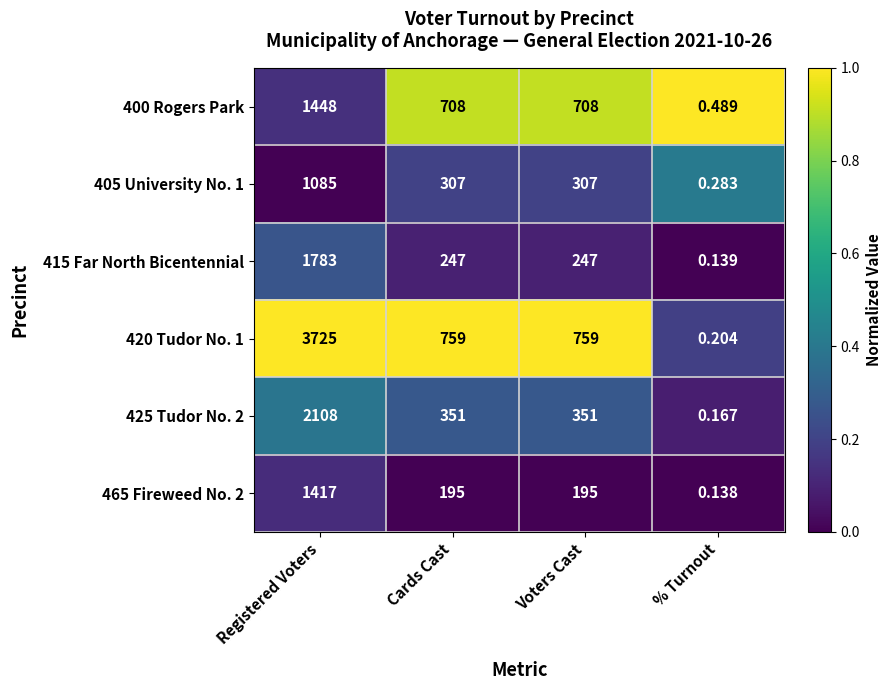

List the series in order of their peak value, lowest first.

405 University No. 1, 465 Fireweed No. 2, 400 Rogers Park, 415 Far North Bicentennial, 425 Tudor No. 2, 420 Tudor No. 1